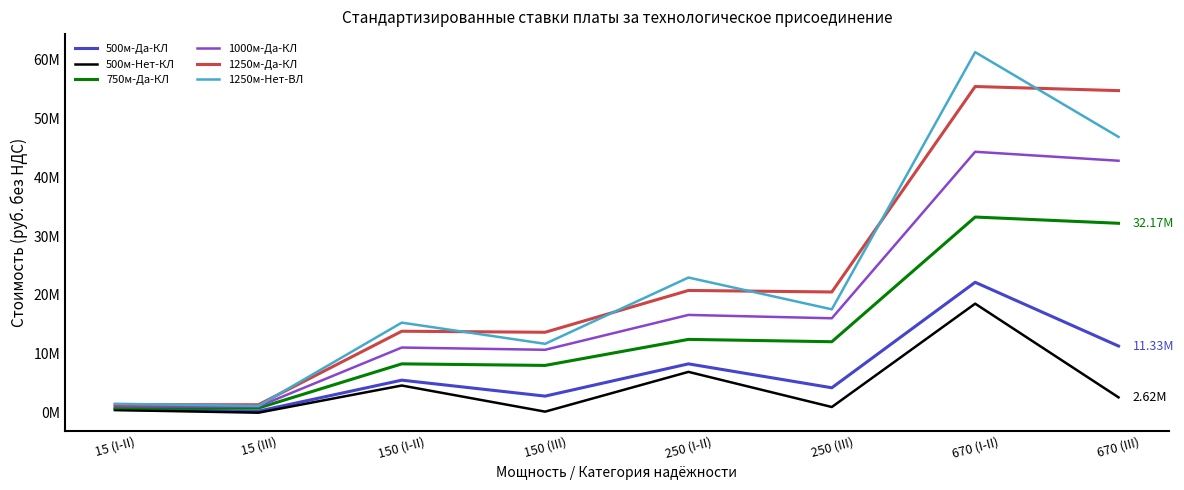

True or false: 1250м-Да-КЛ and 750м-Да-КЛ intersect in this chart.

False